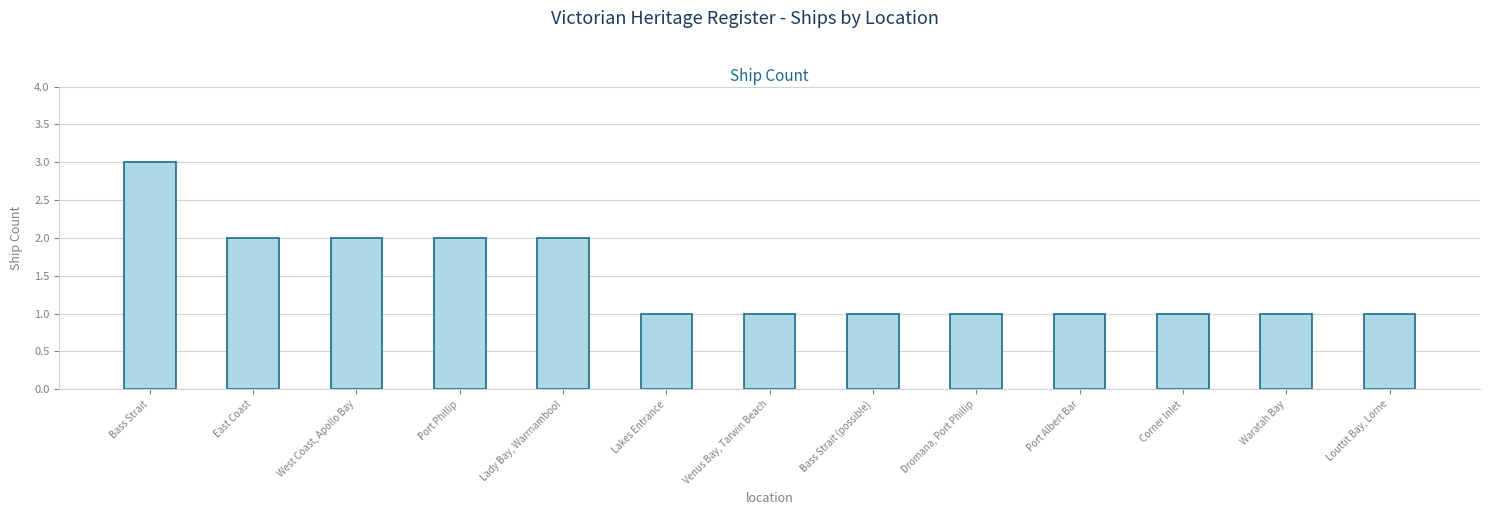

At which category does the chart reach its peak across all series?

Bass Strait